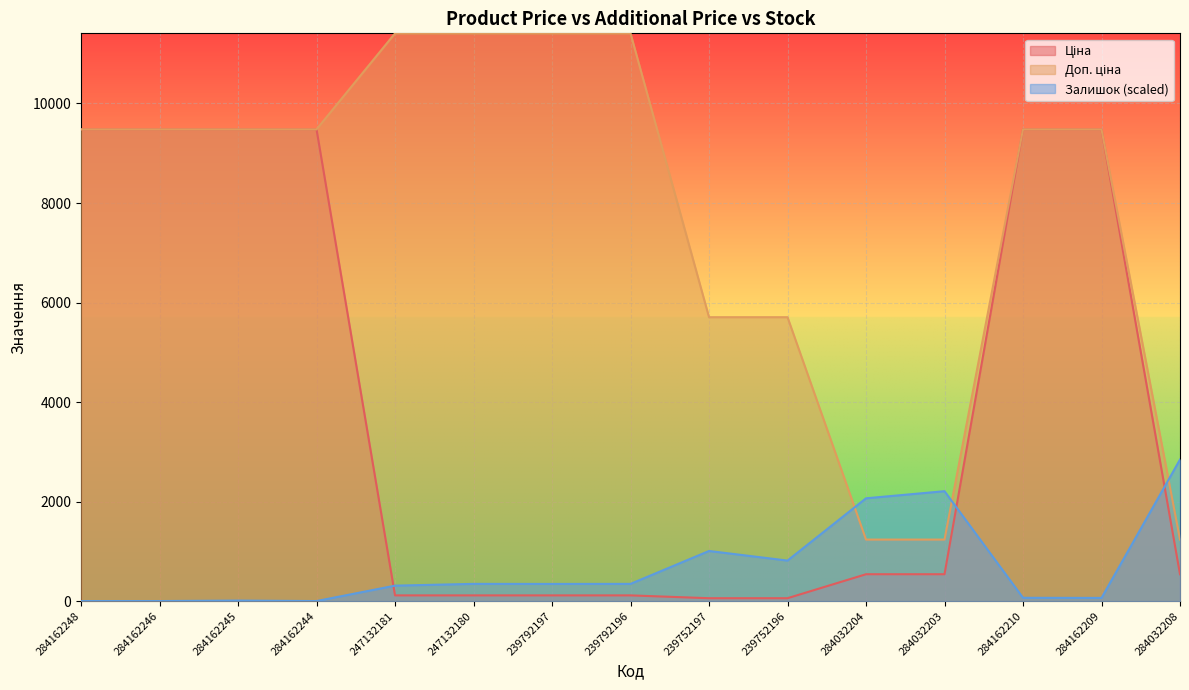

At which category is the sum across all series the highest?

284162210